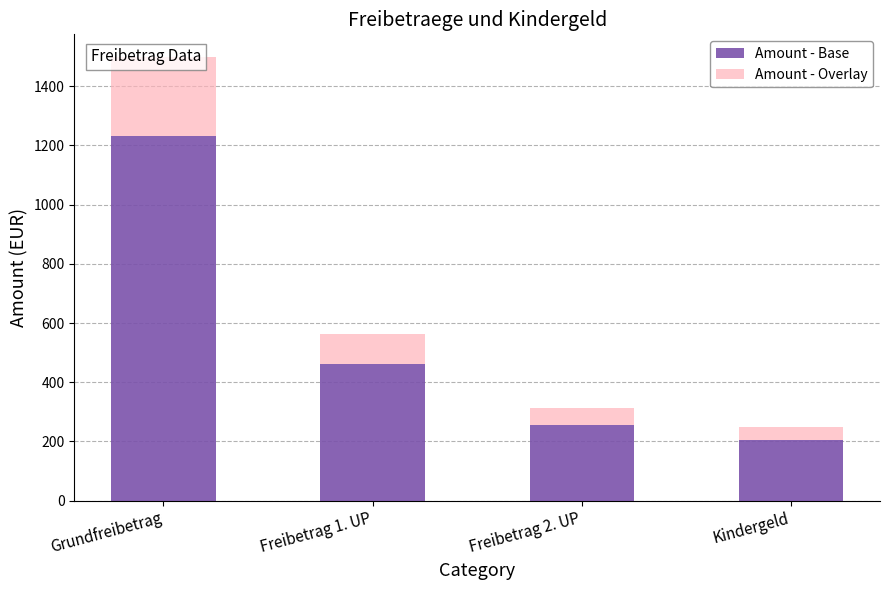

Is the value of Amount - Overlay at Grundfreibetrag greater than the value of Amount - Base at Freibetrag 1. UP?

No